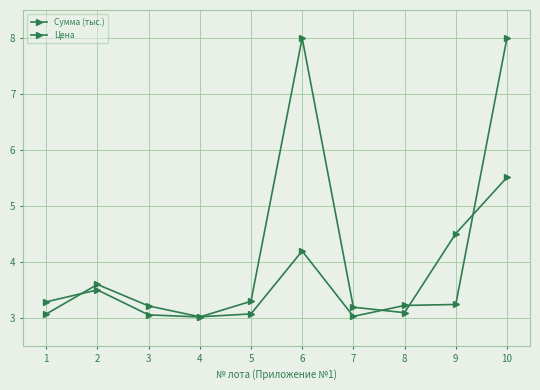

Is this an area chart (filled region under the line)?

No